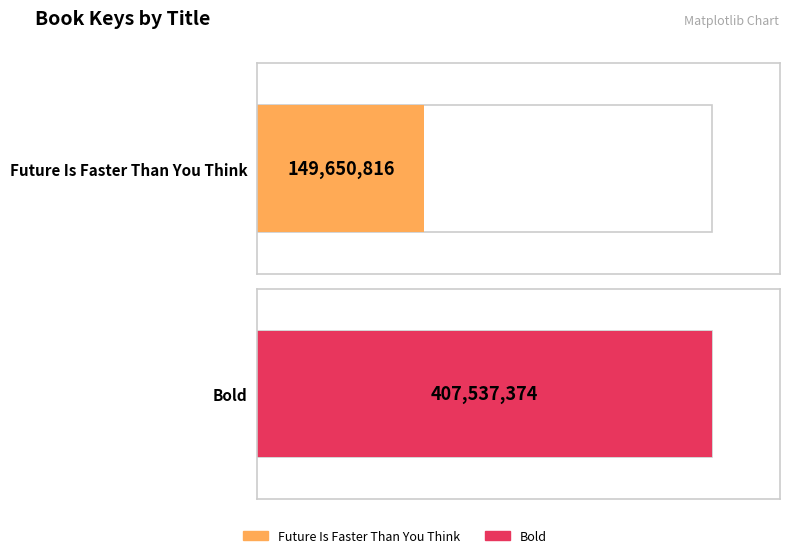

What is the difference between the highest and lowest values at eBook?

257886558